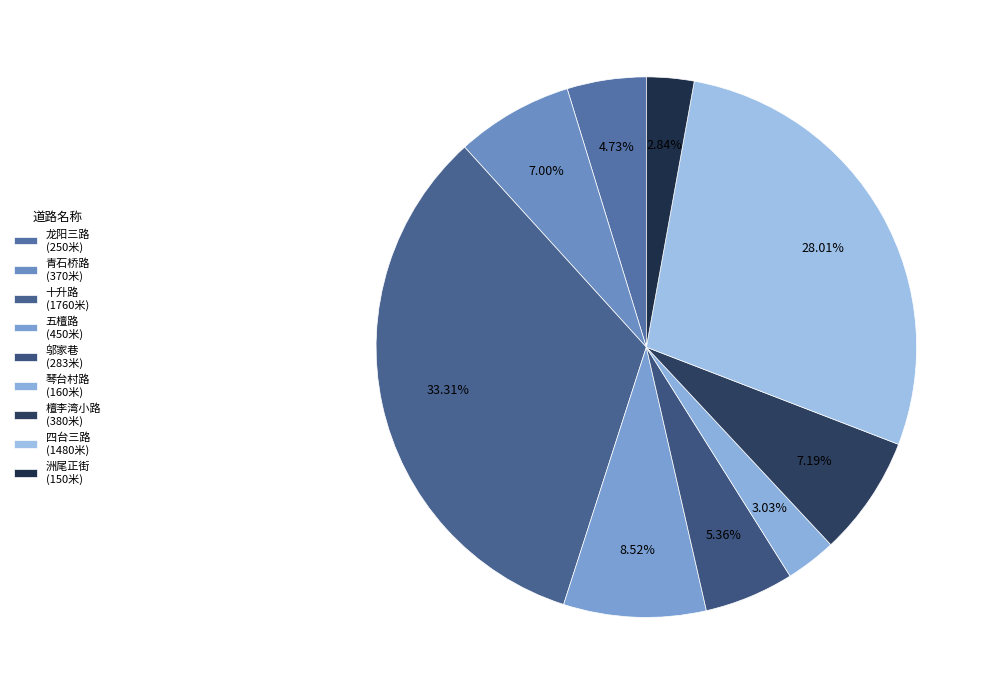

True or false: 檀李湾小路 accounts for 7% of the total.

True